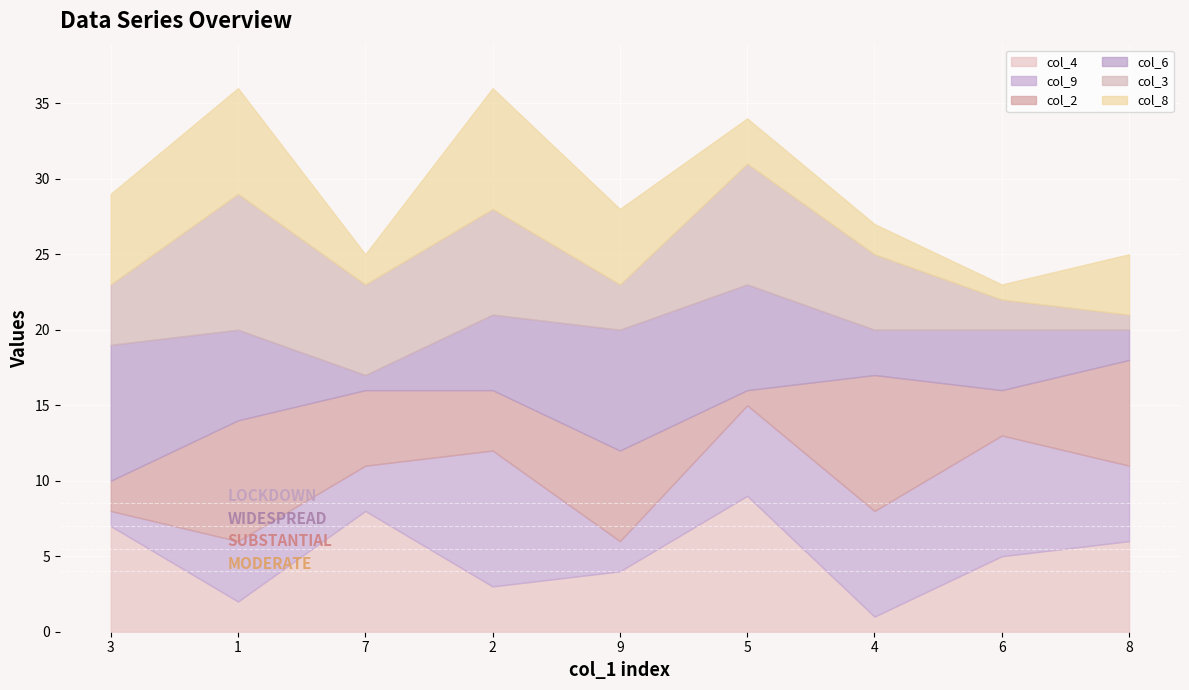

List the labels in order of col_9 value, smallest first.

3, 9, 7, 1, 8, 5, 4, 6, 2